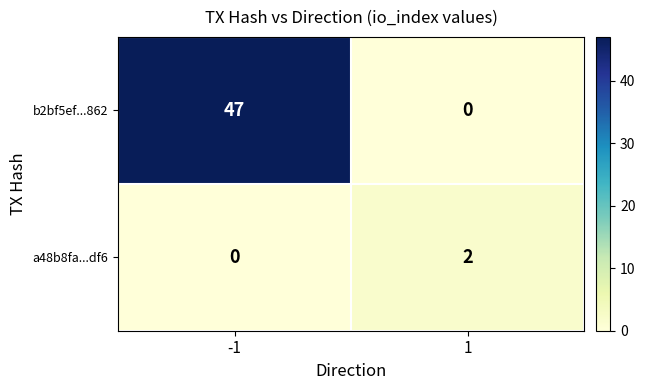

How many values in the a48b8fa...df6 series are below 2?

1